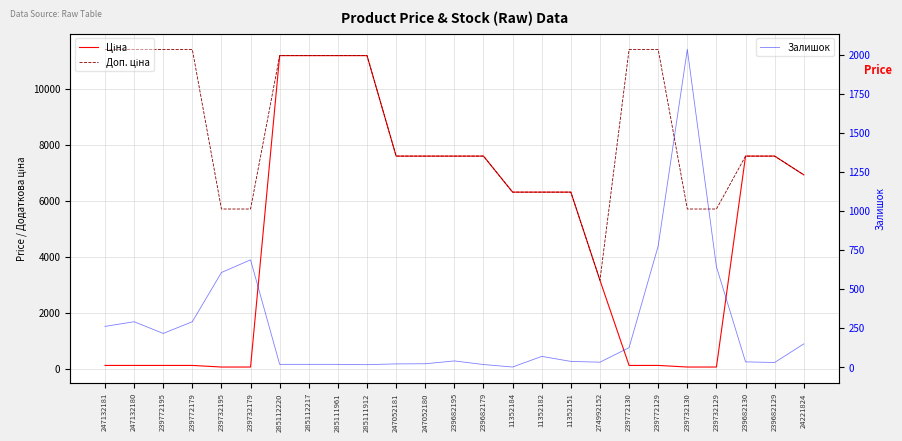

What is the highest value of the Залишок series?

2033